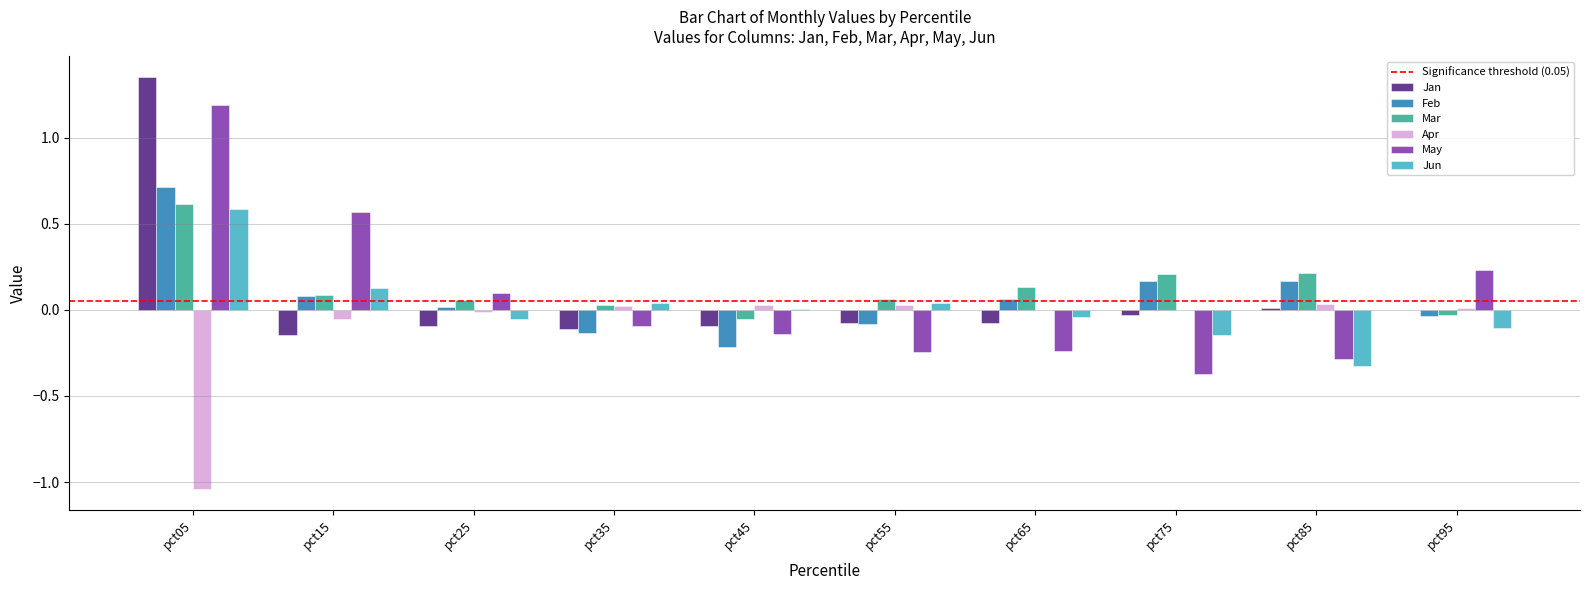

At which category is the sum across all series the highest?

pct05